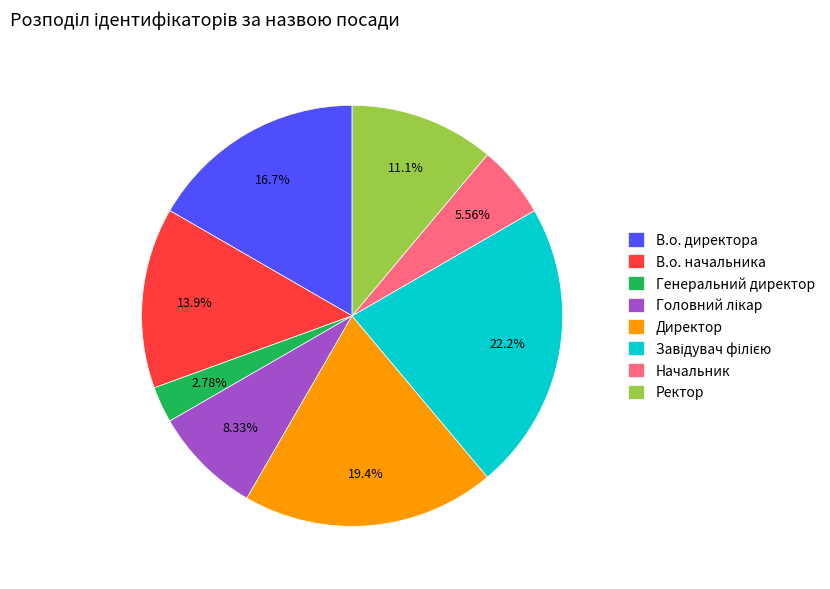

What percentage is NOT represented by Ректор?

88.9%